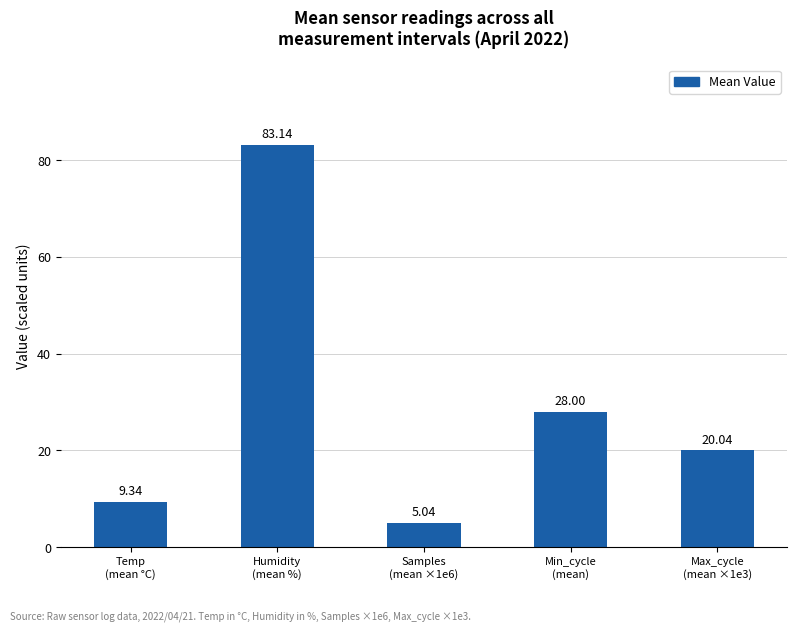

Does the chart contain stacked bars?

No